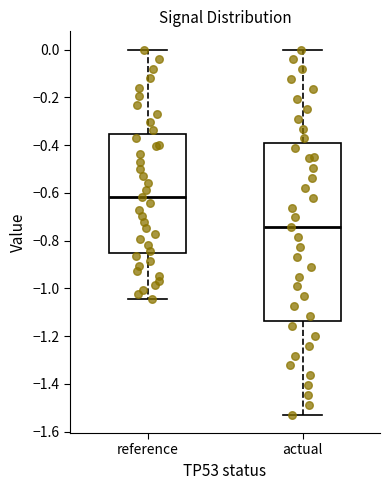

Reading left to right, transcribe this box plot: for each box, give where its median line is, the range the box spans, and where its two whiskers end, as read against the y-axis. The values are not printed on the chart, so give them approximately, as read against the axis.

reference: median -0.62, box -0.86 to -0.36, whiskers -1.04 to 0.00
actual: median -0.74, box -1.14 to -0.40, whiskers -1.52 to 0.00